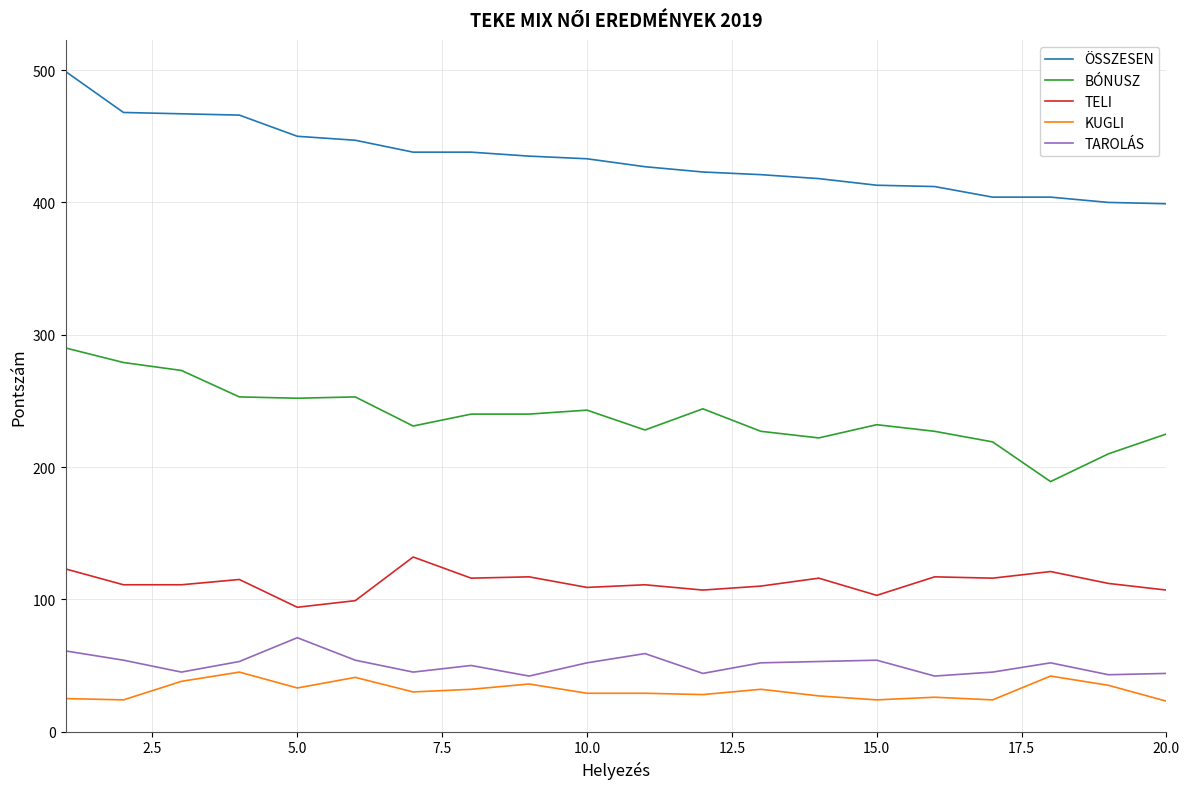

What is the difference between the maximum and minimum values in the BÓNUSZ series?

101